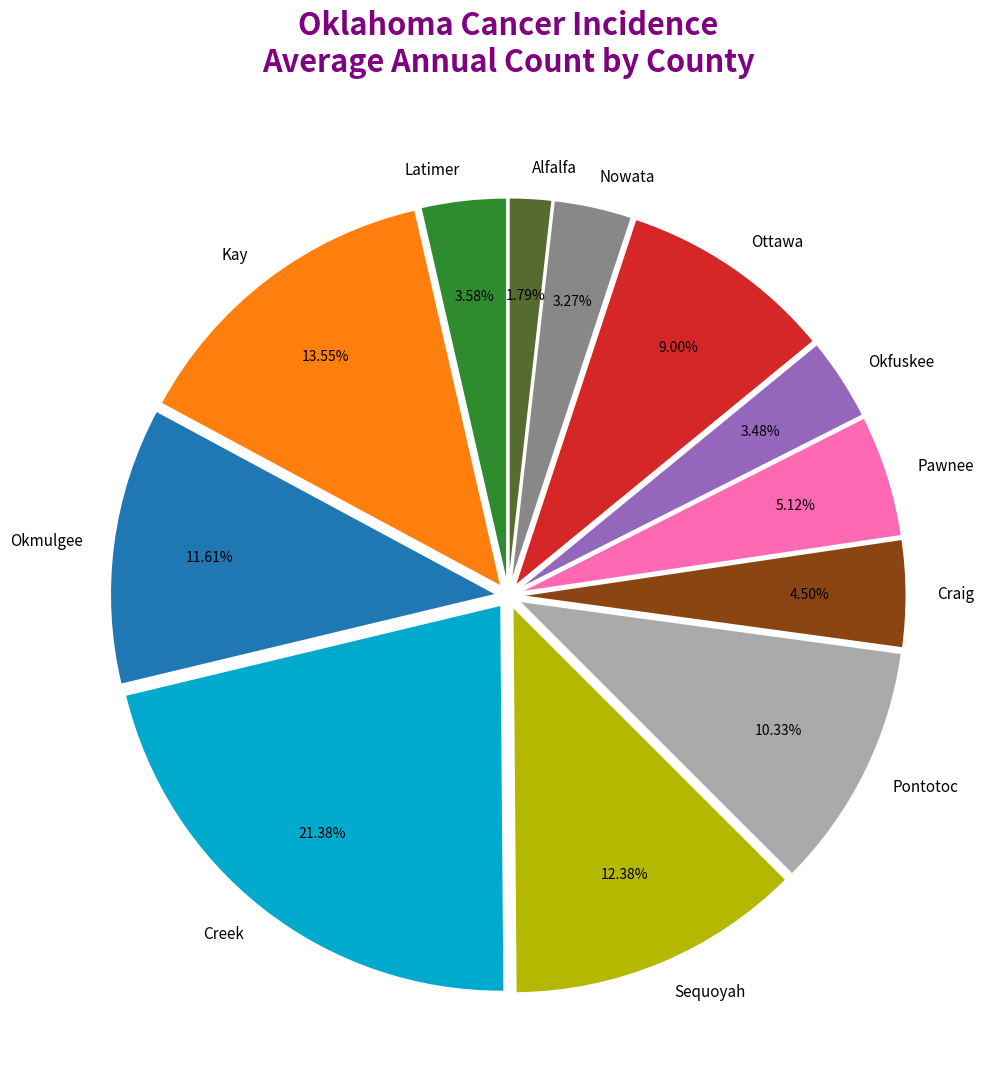

What is the ratio of the value at Alfalfa to the value at Nowata?

0.5